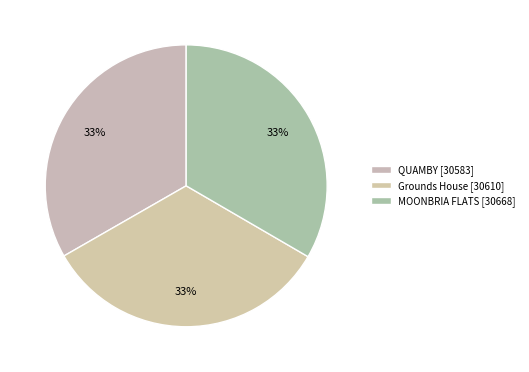

Which category has the smallest portion of the pie?

QUAMBY